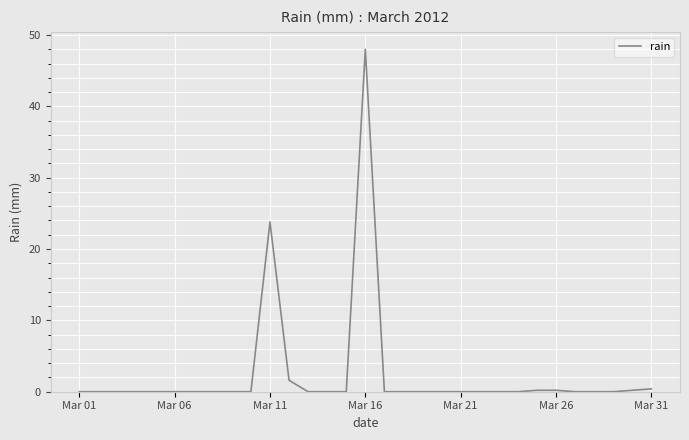

What is the difference between the maximum and minimum values?

48.0